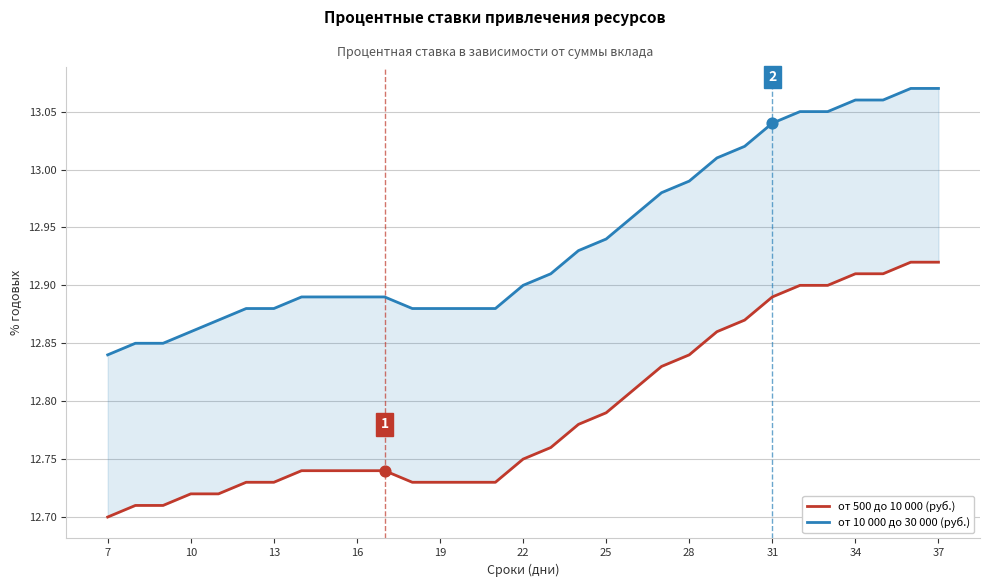

Which series has the widest spread of Y values?

от 10 000 до 30 000 (руб.)